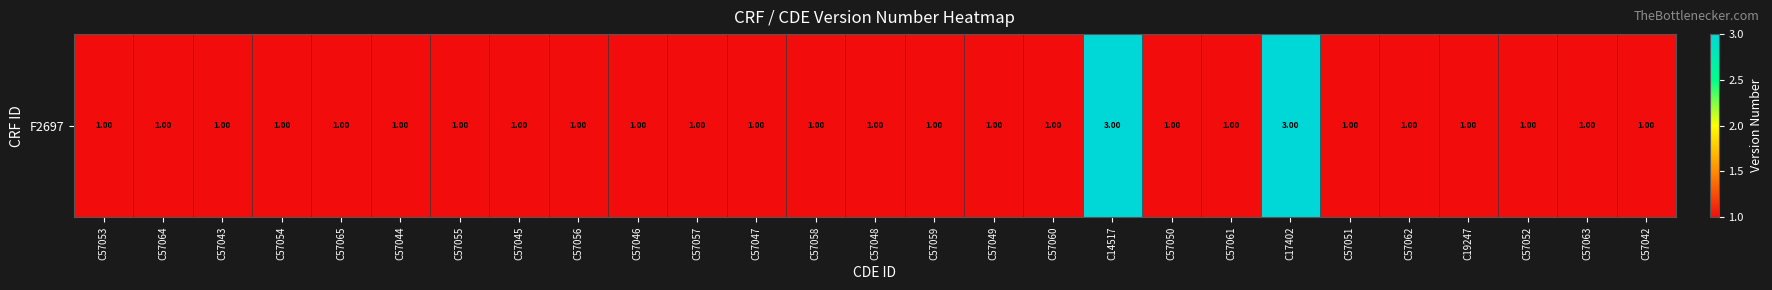

What is the average value?

1